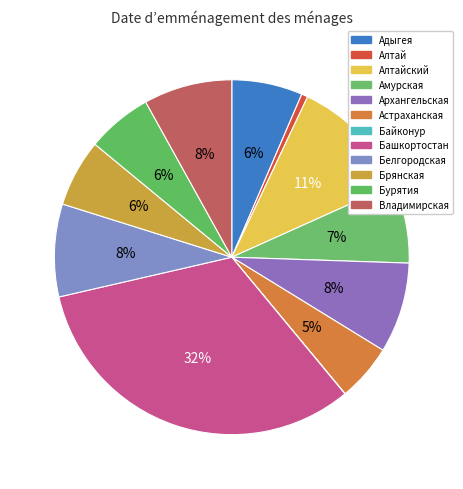

How many slices are in this pie chart?

12